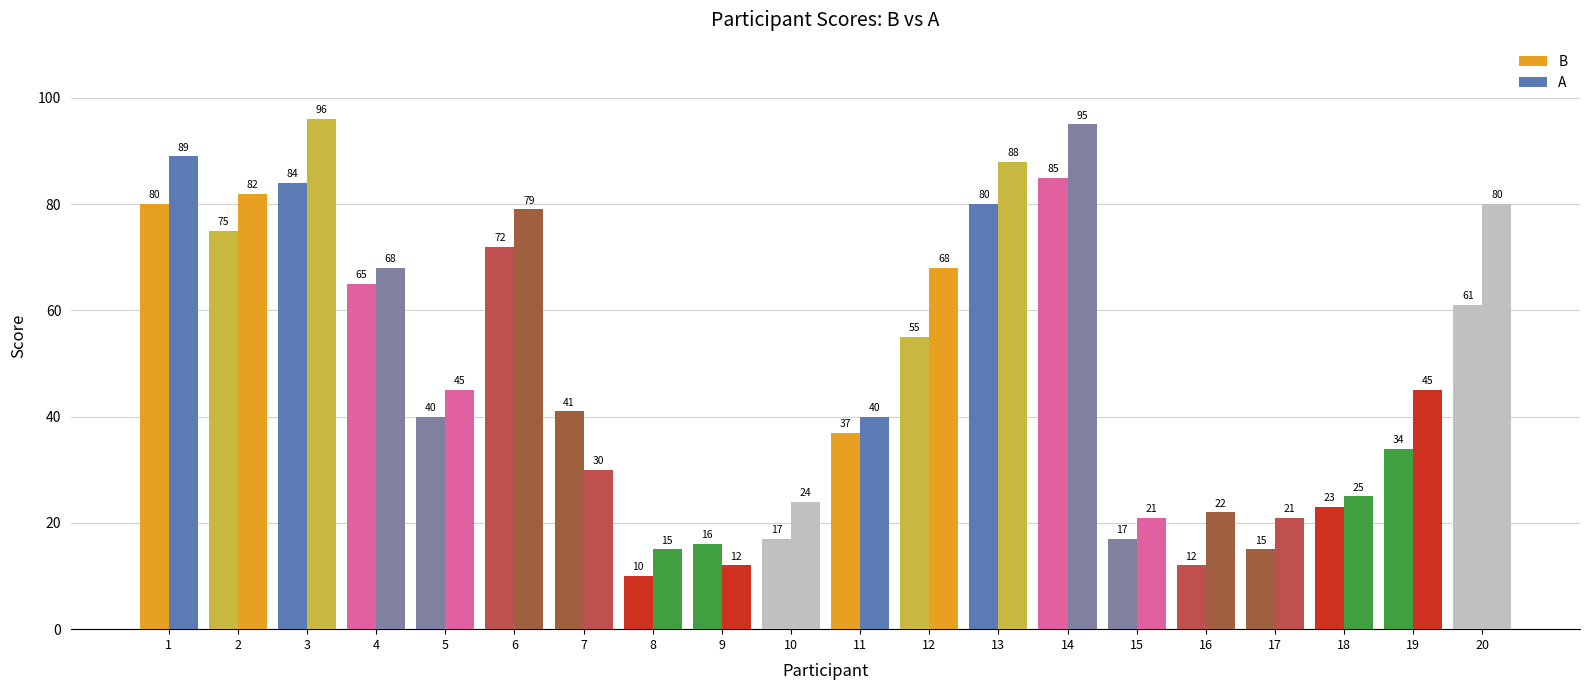

Does the chart contain stacked bars?

No